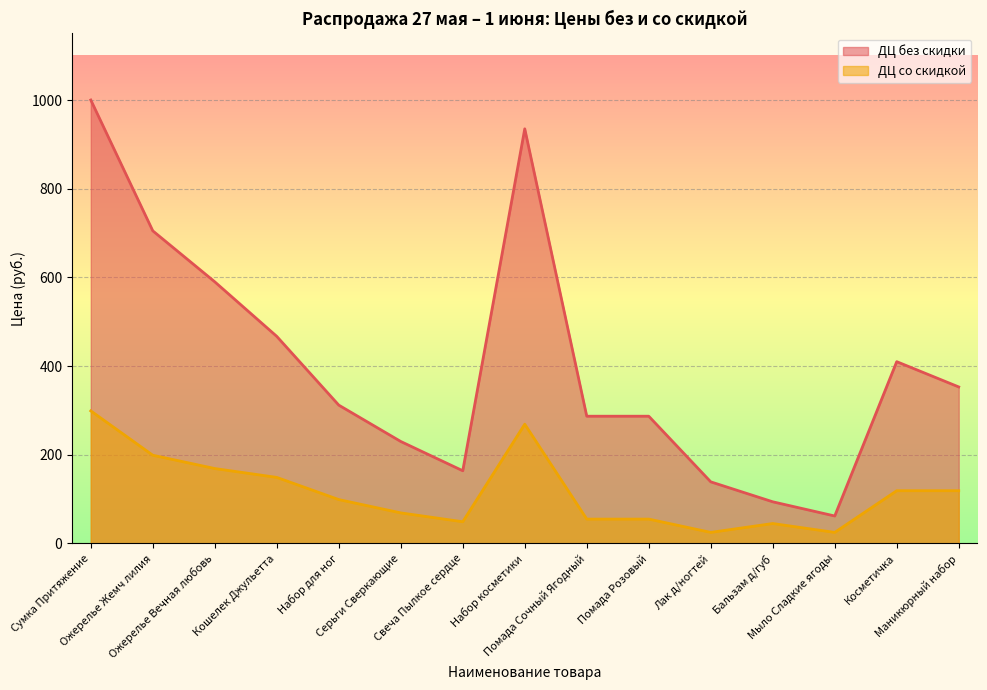

Which series has the largest range (max minus min)?

ДЦ без скидки